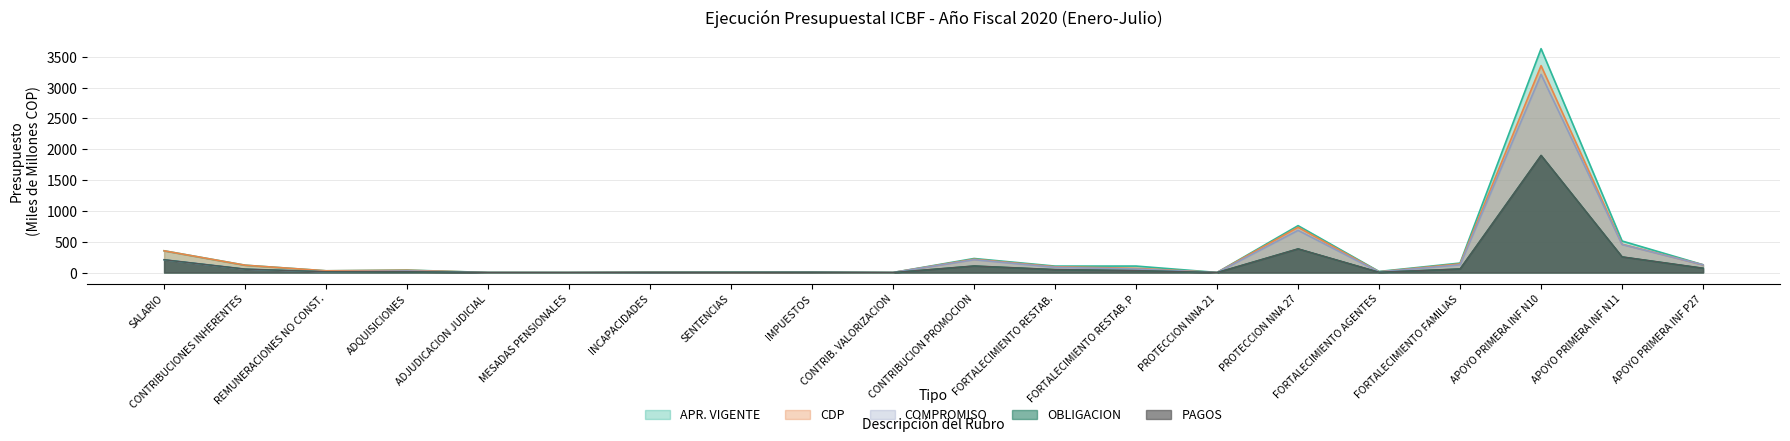

Between SALARIO and FORTALECIMIENTO FAMILIAS, which series saw the biggest shift?

CDP